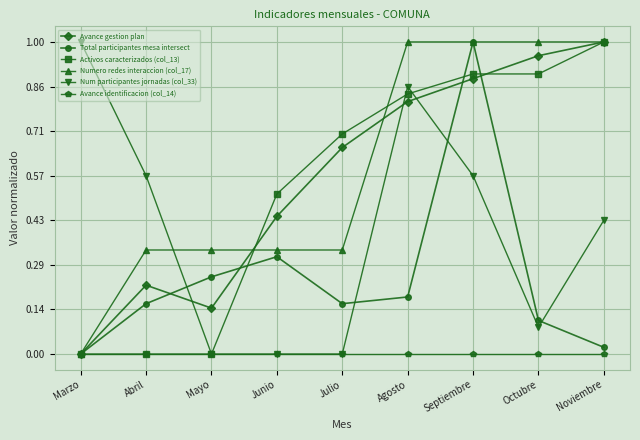

After their last crossing, which series has the higher values: Num participantes jornadas (col_33) or Total participantes mesa intersect?

Num participantes jornadas (col_33)